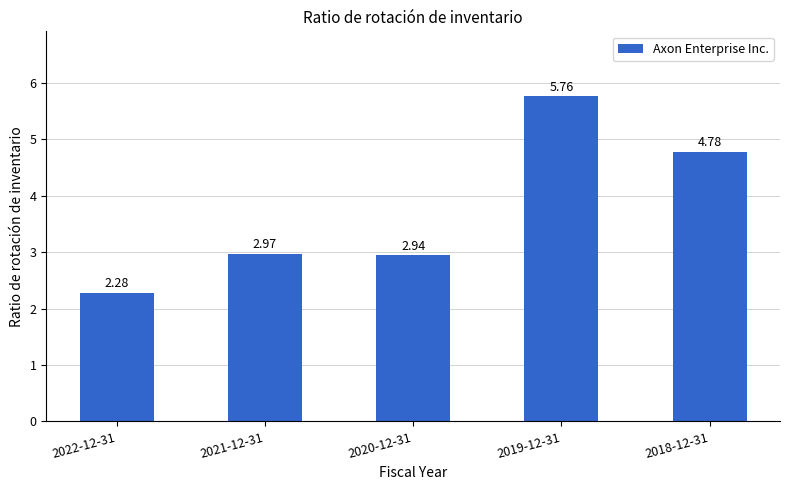

What is the change in value from 2022-12-31 to 2019-12-31?

+3.5